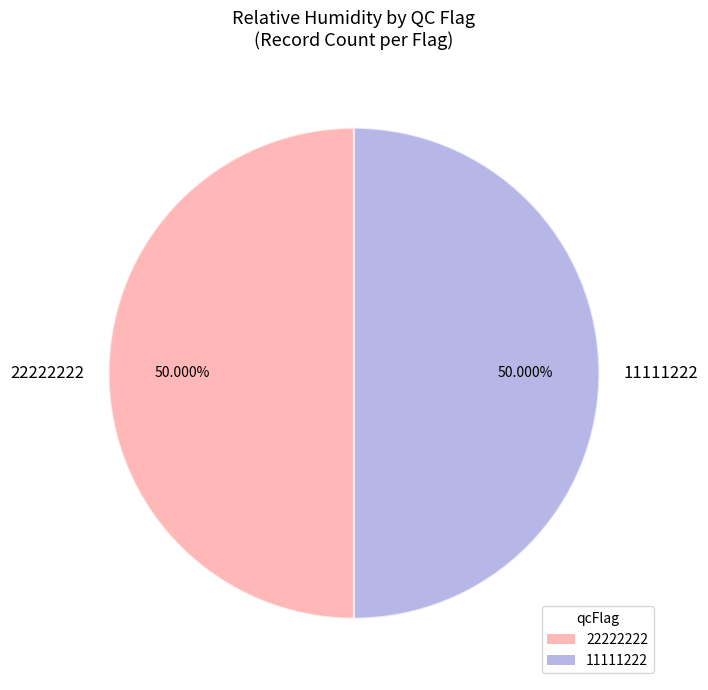

What is the ratio of the value at 22222222 to the value at 11111222?

1.0